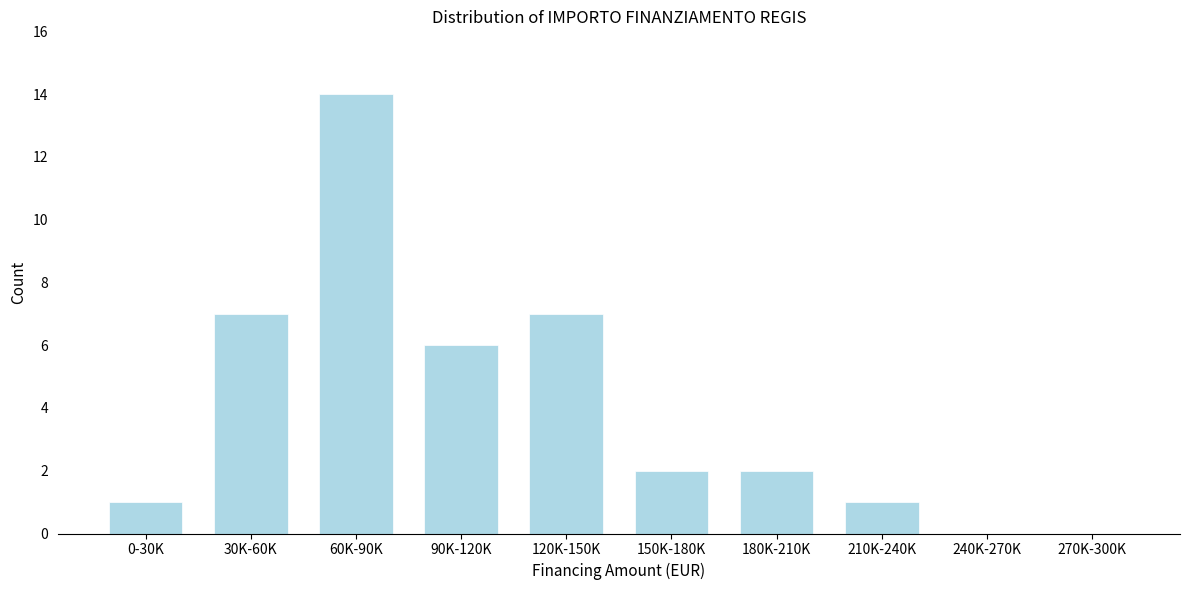

Reading left to right, list all the values displayed in this chart.

0-30K=1	30K-60K=7	60K-90K=14	90K-120K=6	120K-150K=7	150K-180K=2	180K-210K=2	210K-240K=1	240K-270K=0	270K-300K=0